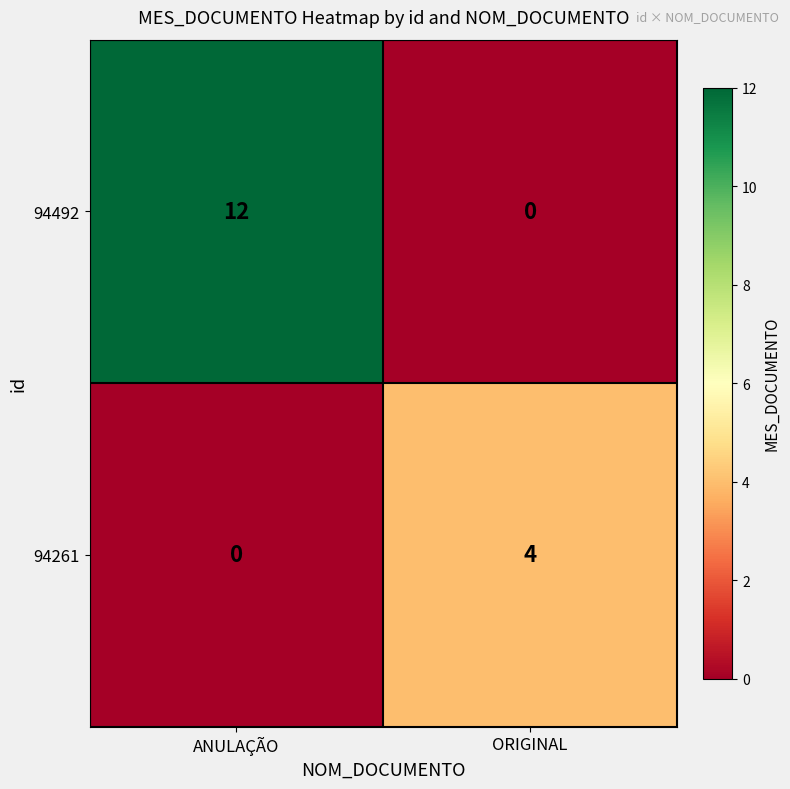

Reading left to right, extract all data points from this chart.

94492: 12	0
94261: 0	4